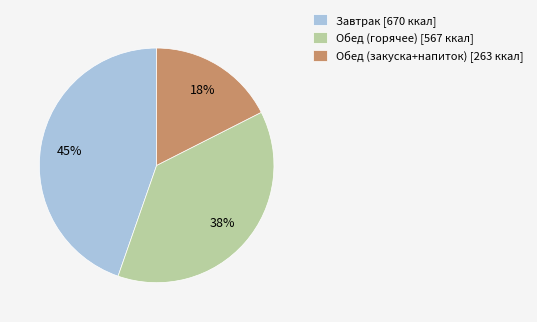

Which has a higher value, Обед (горячее) [567 ккал] or Обед (закуска+напиток) [263 ккал]?

Обед (горячее) [567 ккал]